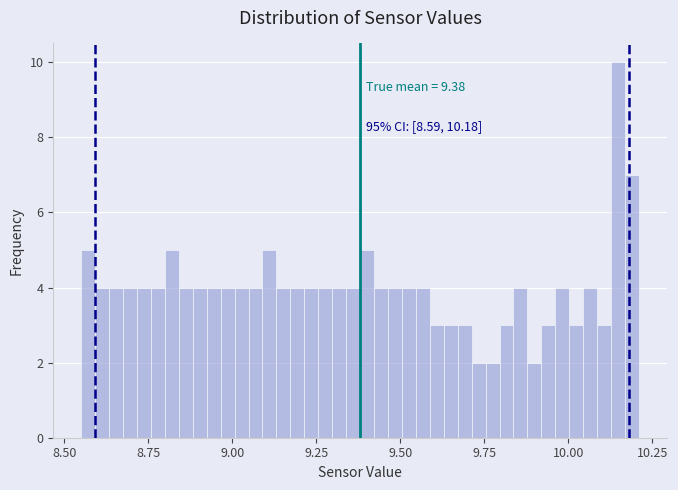

Around what value on the x-axis is the tallest bar? Give the approximate position of its centre, as read against the axis.

10.15